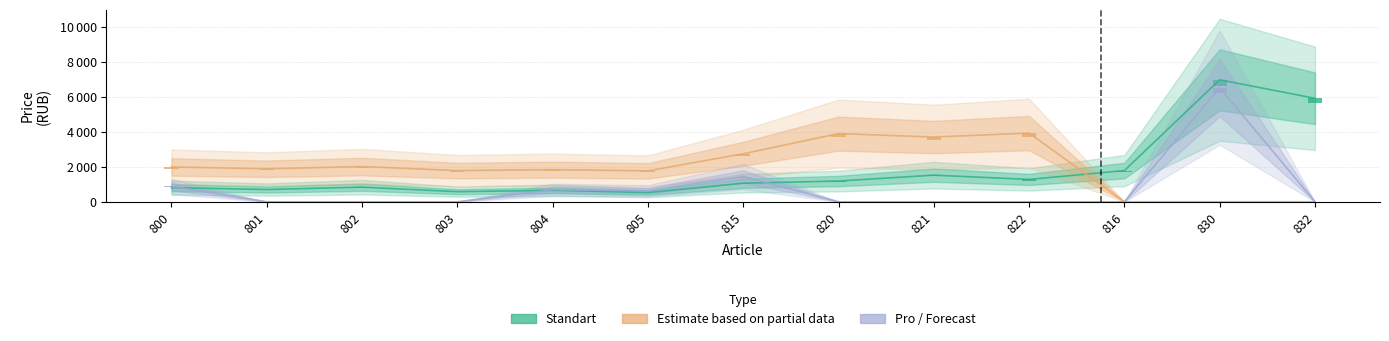

What is the label of the 7th bar from the left?

815